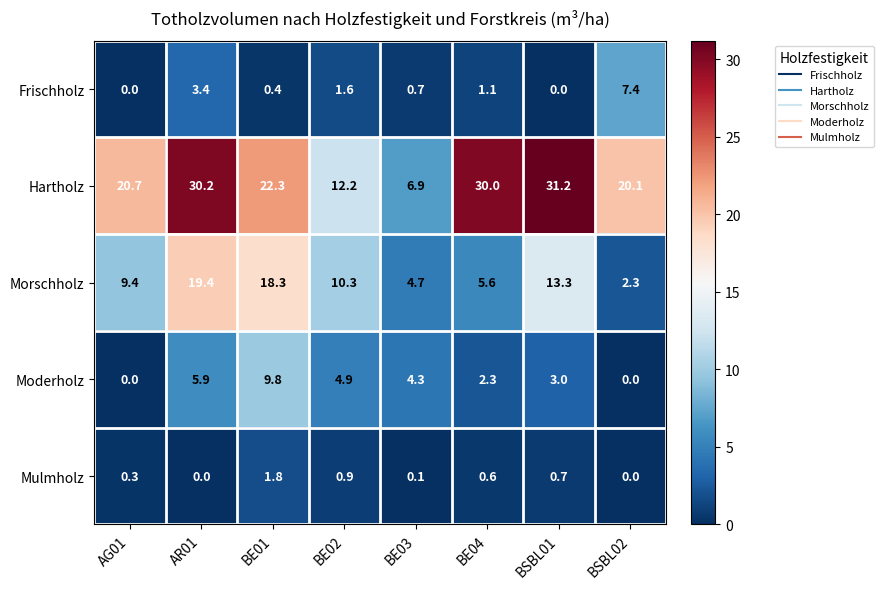

What is the total value across all series at BE02?

29.9